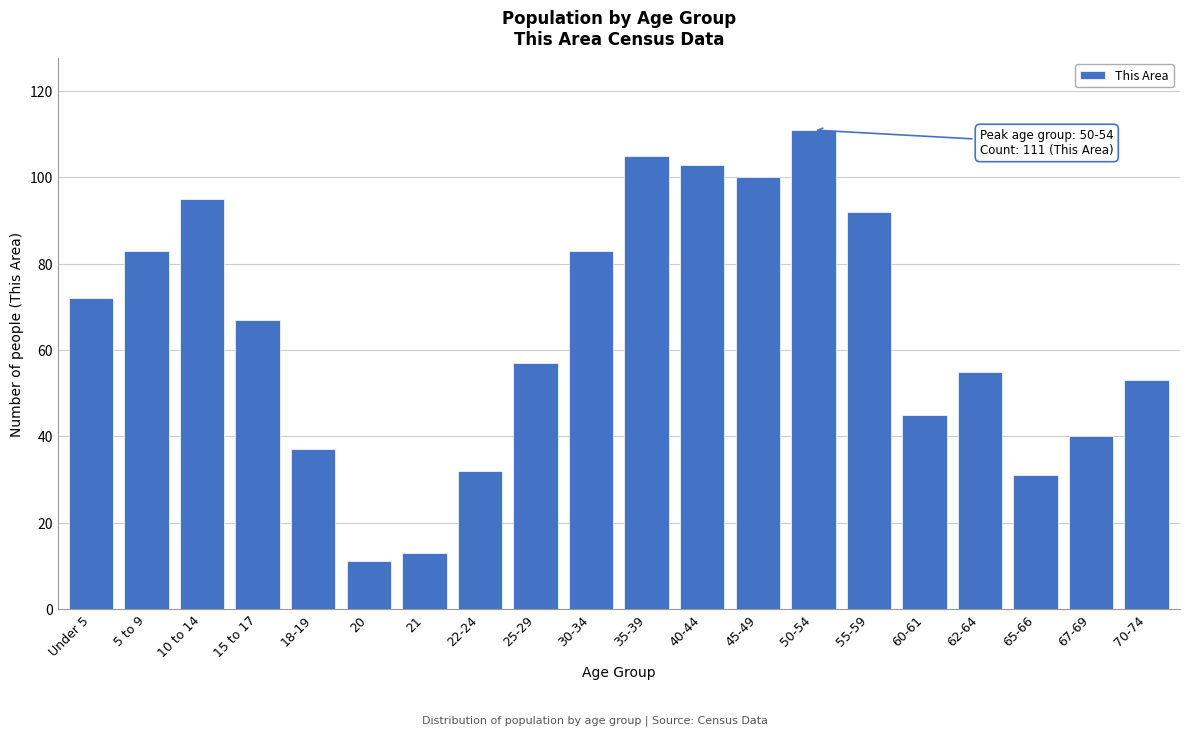

Reading right to left, what are all the values shown in this chart?

53	40	31	55	45	92	111	100	103	105	83	57	32	13	11	37	67	95	83	72